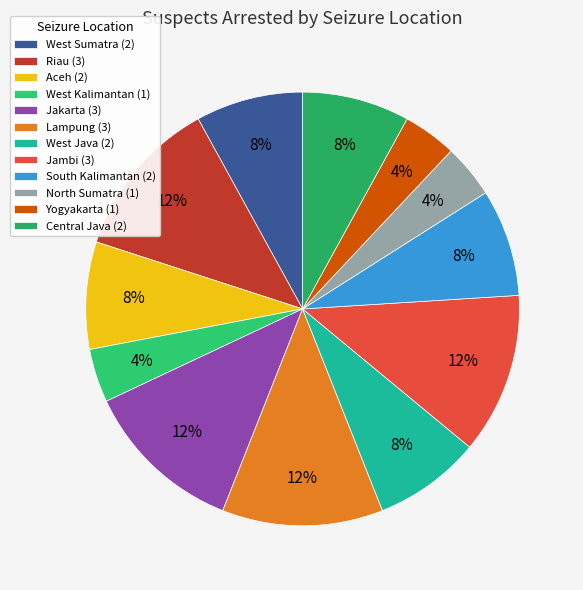

To the nearest percent, what is the combined percentage of West Sumatra and Aceh?

16%